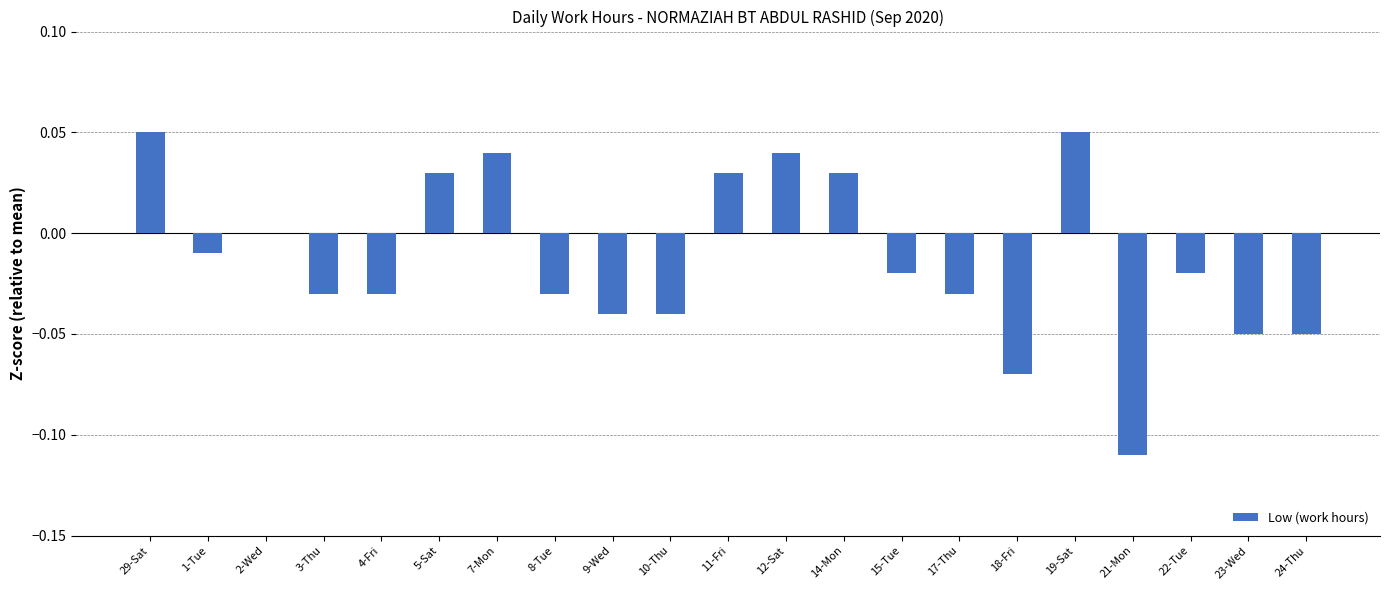

True or false: the data shows 0.0 at 29-Sat.

True